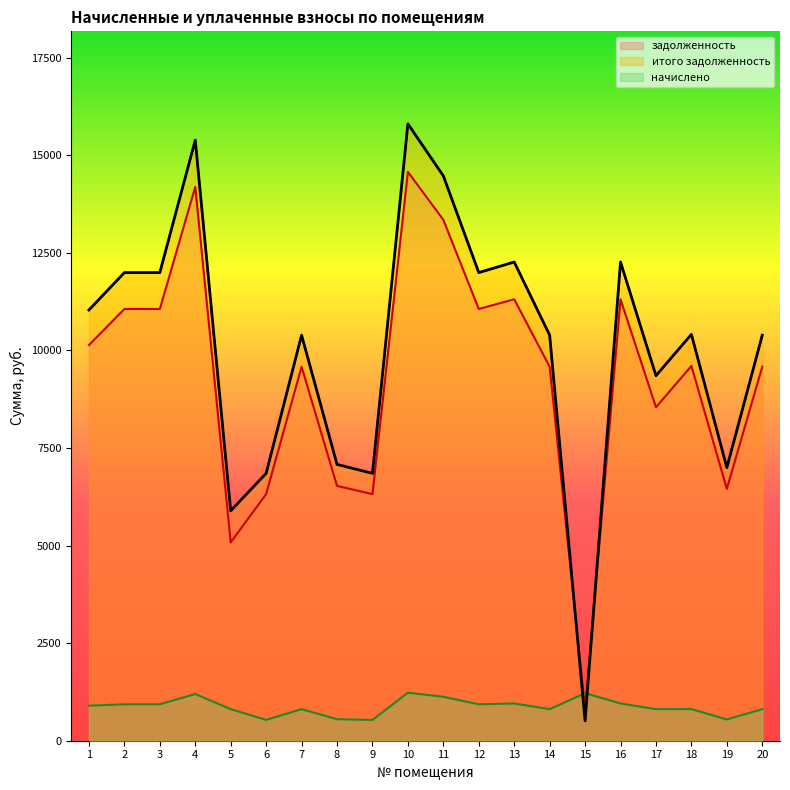

How many intersections are there between задолженность and итого задолженность?

2